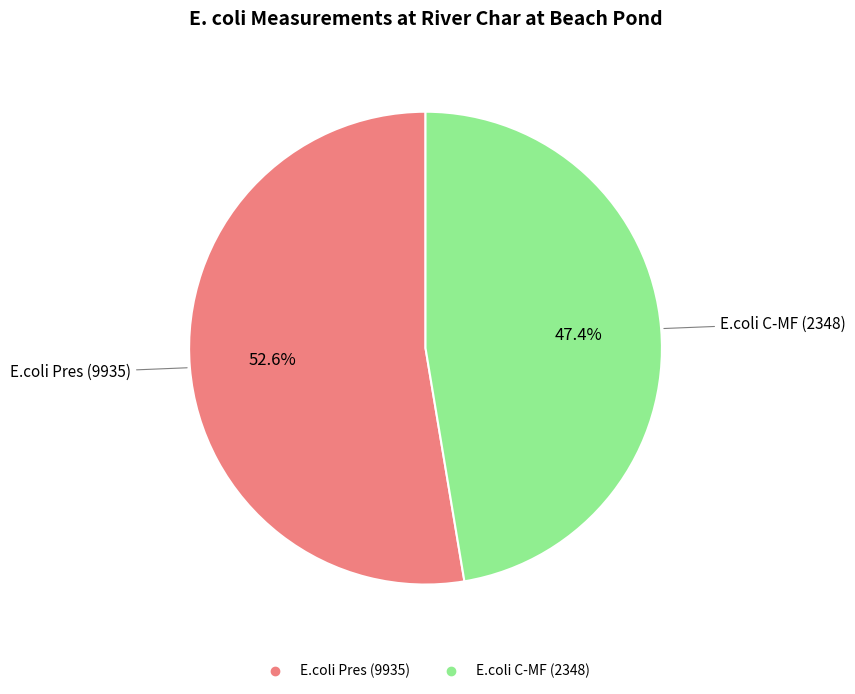

Which slice is the largest?

E.coli Pres (9935)